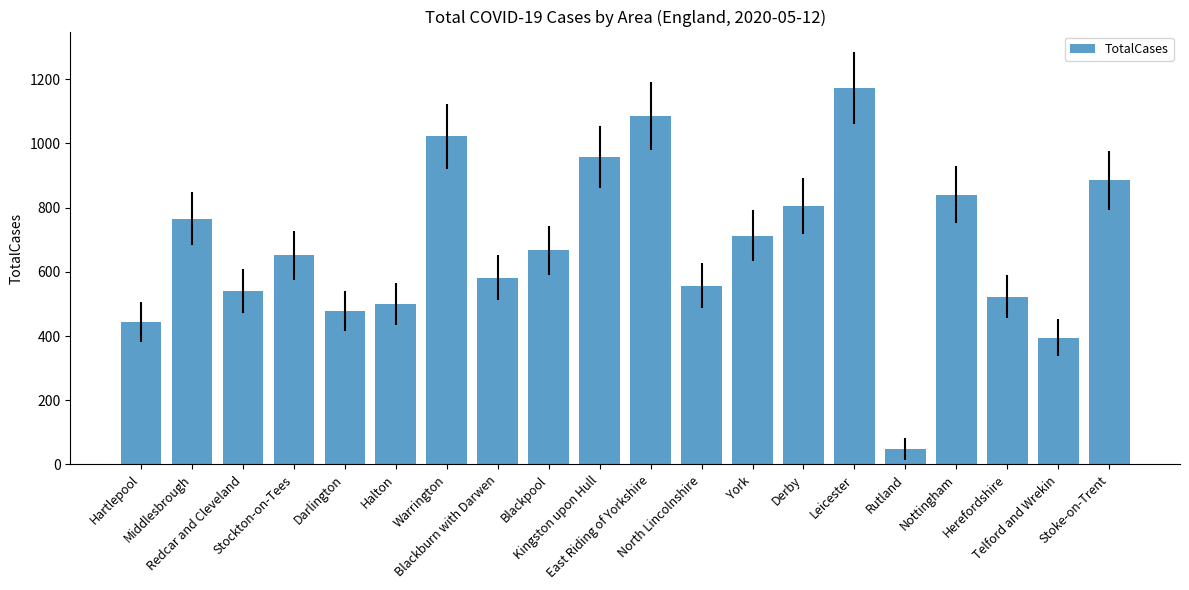

Reading right to left, extract all data points from this chart.

885	395	523	840	48	1172	805	713	557	1085	957	667	582	1022	500	478	651	540	766	444